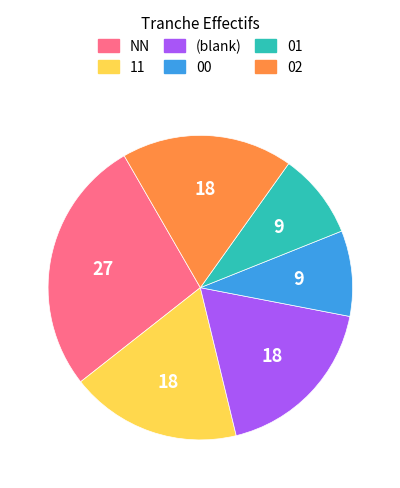

What is the largest slice in the pie chart?

NN